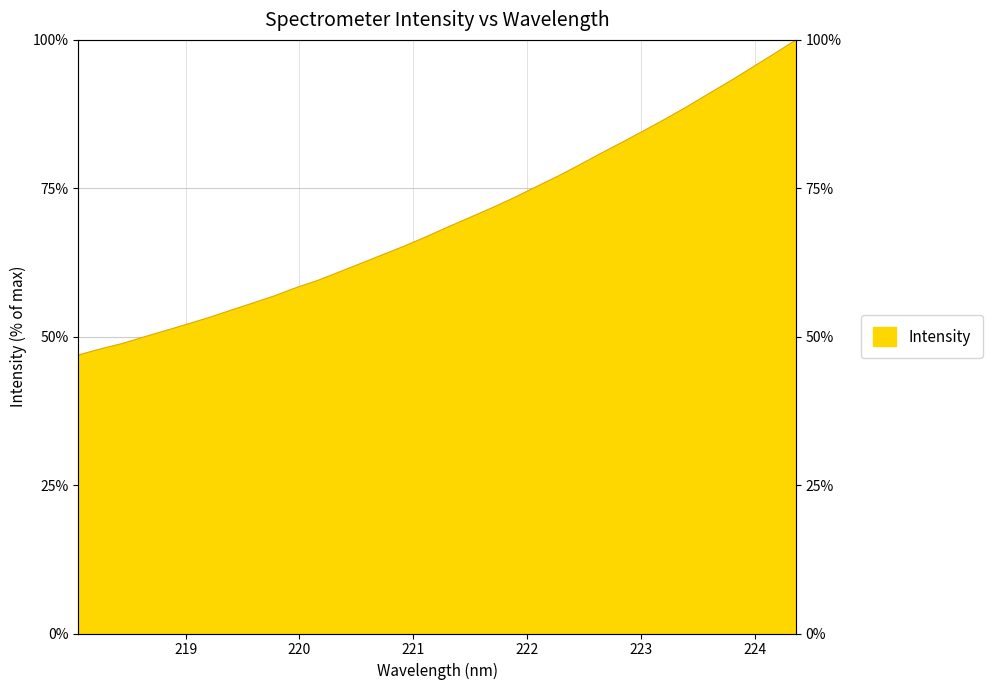

What is the smallest value displayed?

46.9